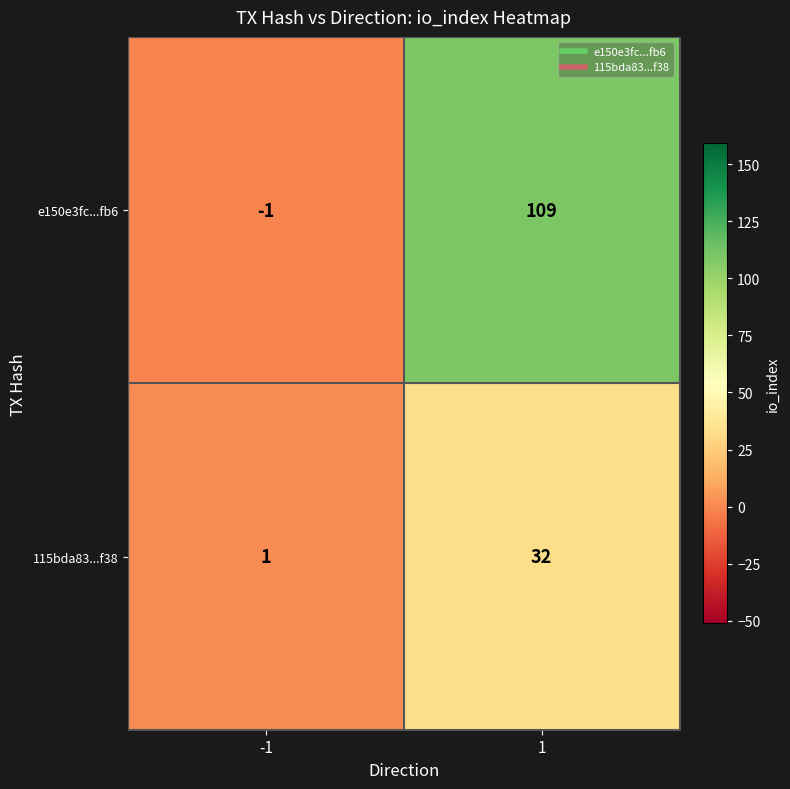

What is the total value across all series at 1?

141